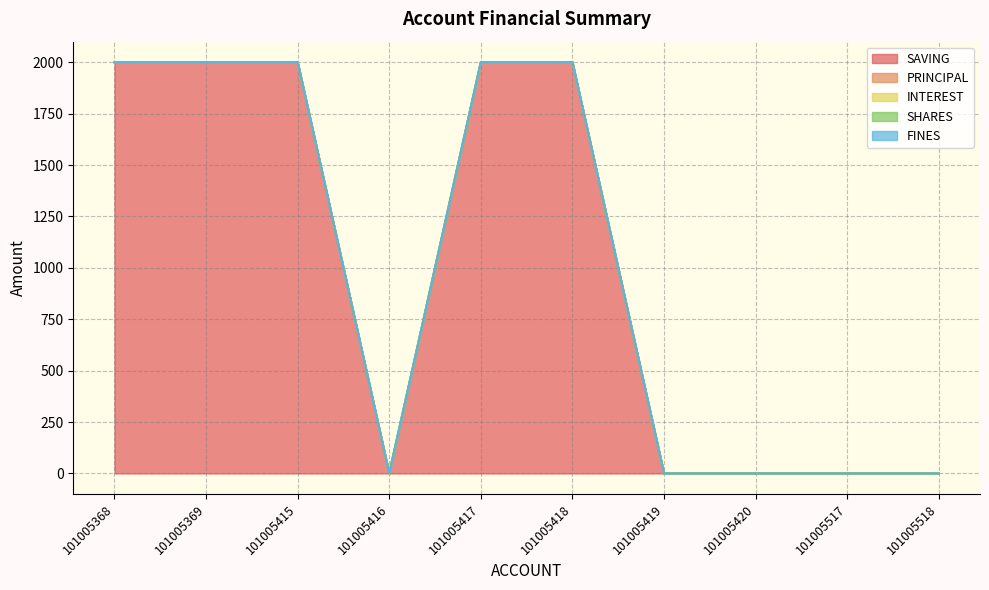

Which series has the largest total across all categories?

SAVING